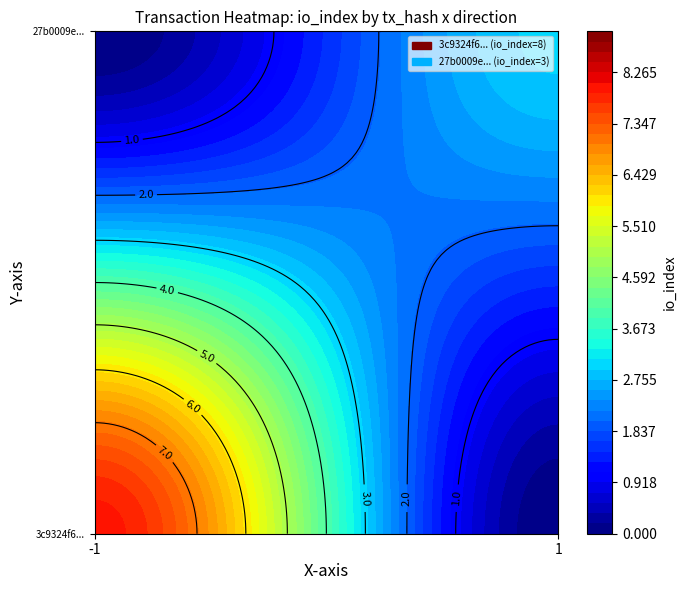

List the series in order of their peak value, lowest first.

27b0009e442f7860a7f76475e04d9e52e8f032e, 3c9324f68fc4a276bfb2b157ff8e12dc7637ffd